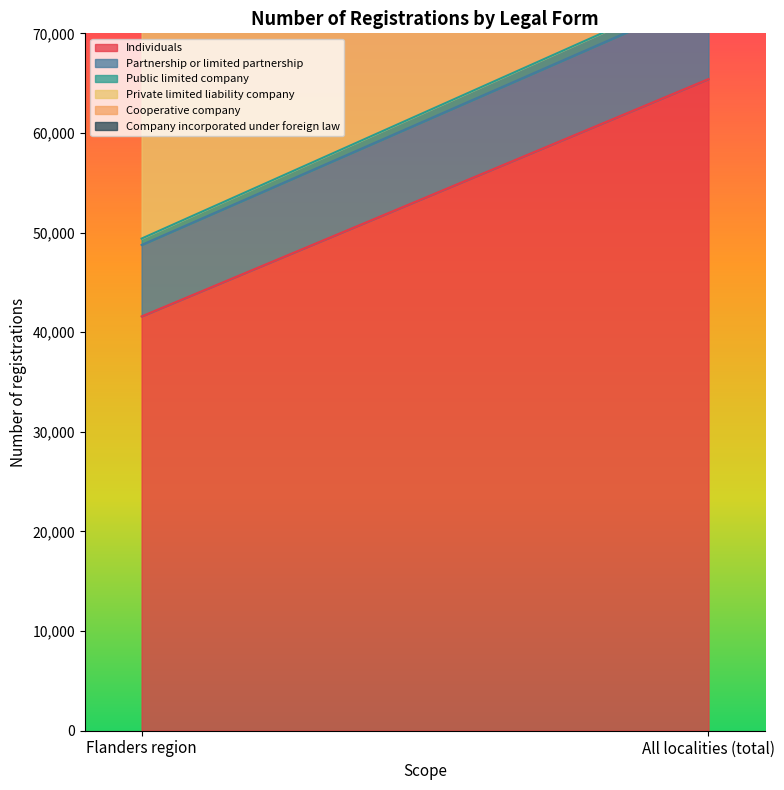

Which has a higher value, All localities (total) or Flanders region?

All localities (total)